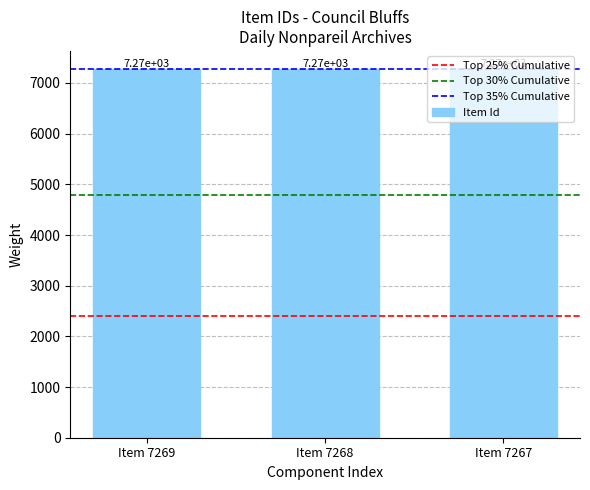

Rank the categories by value from highest to lowest.

Item 7269, Item 7268, Item 7267